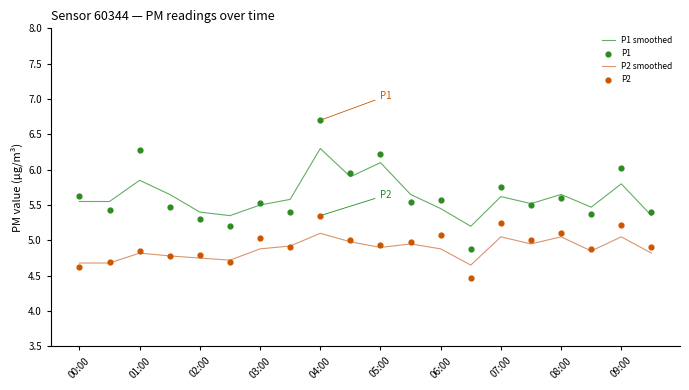

What is the lowest value of the P1 smoothed series?

5.2